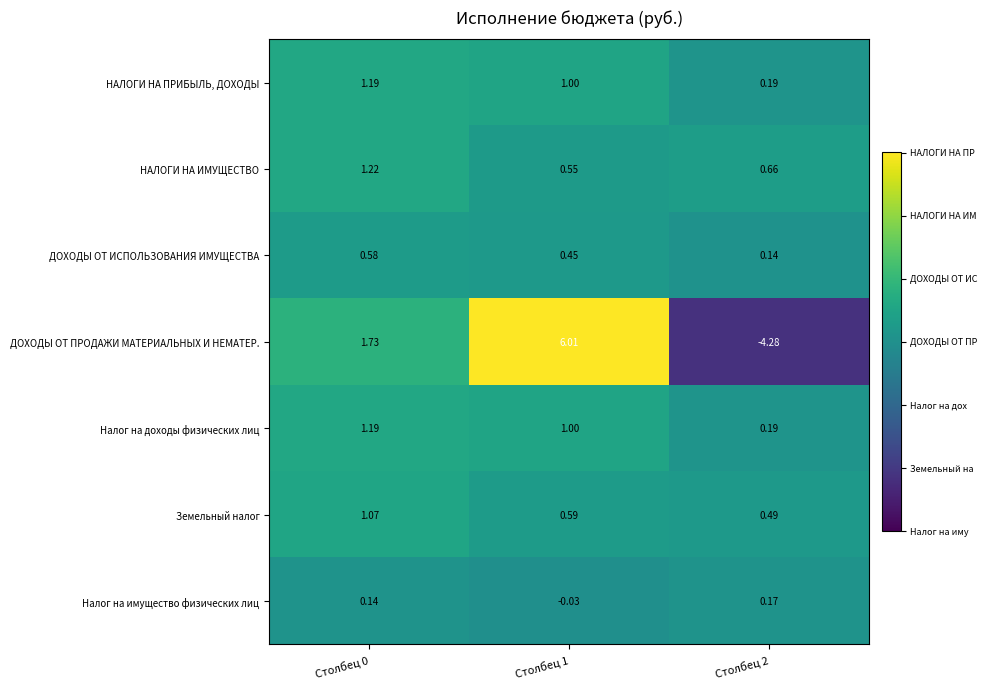

Which series has the largest range (max minus min)?

ДОХОДЫ ОТ ПРОДАЖИ МАТЕРИАЛЬНЫХ И НЕМАТЕР.